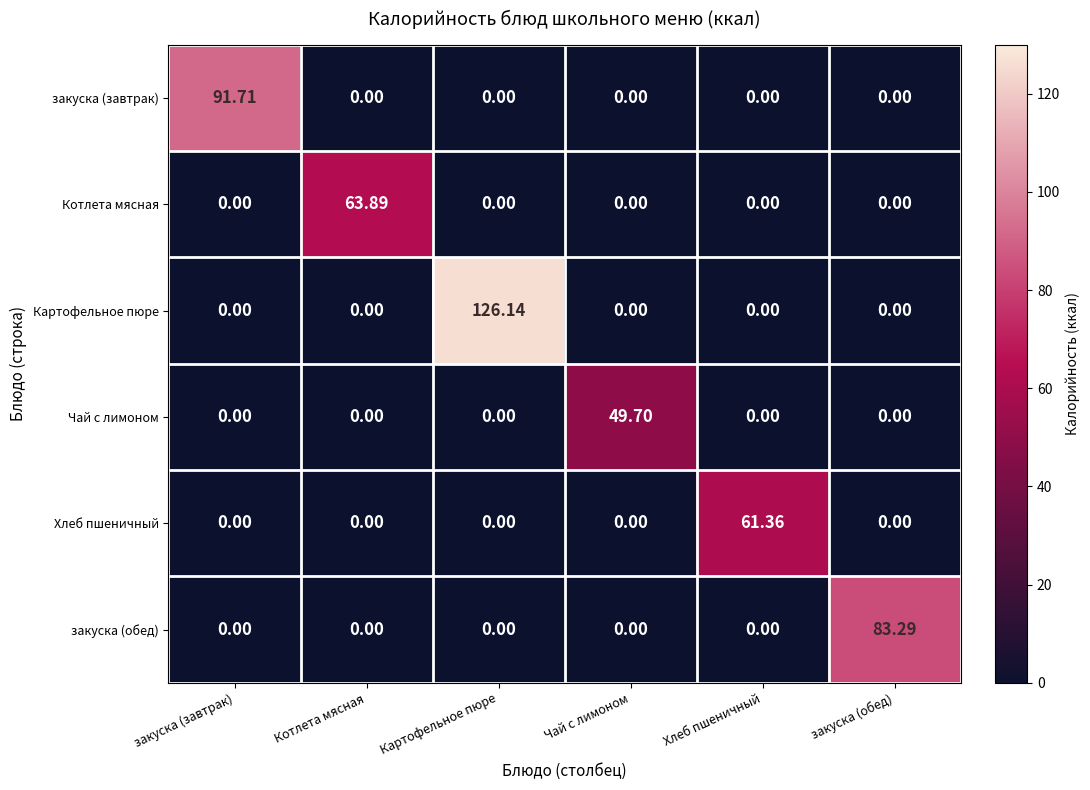

Between Картофельное пюре and Хлеб пшеничный, which series saw the biggest shift?

Картофельное пюре